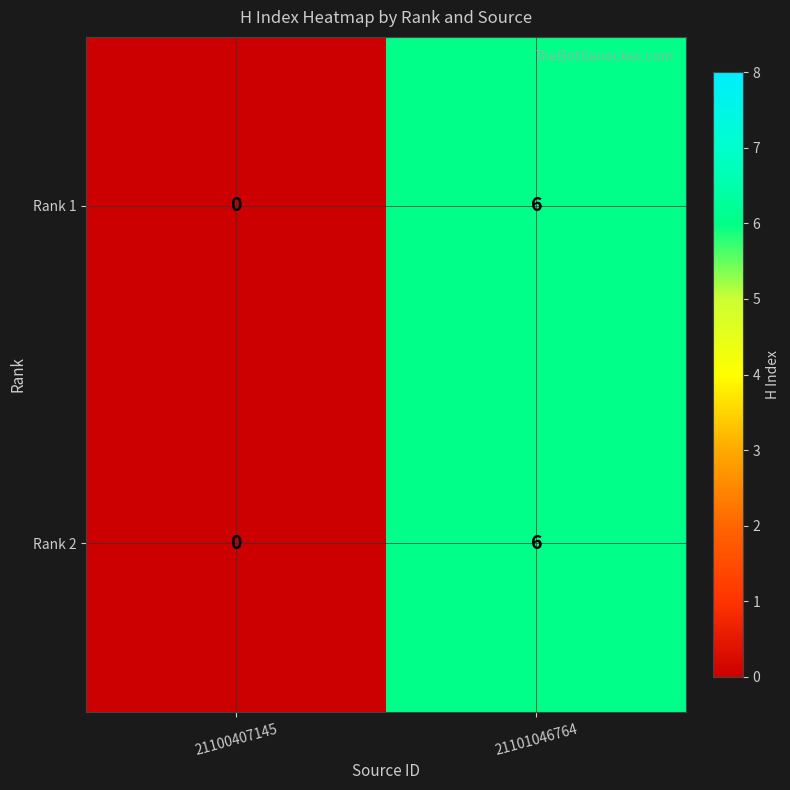

What is the difference between the maximum and minimum values in the Rank 1 series?

6